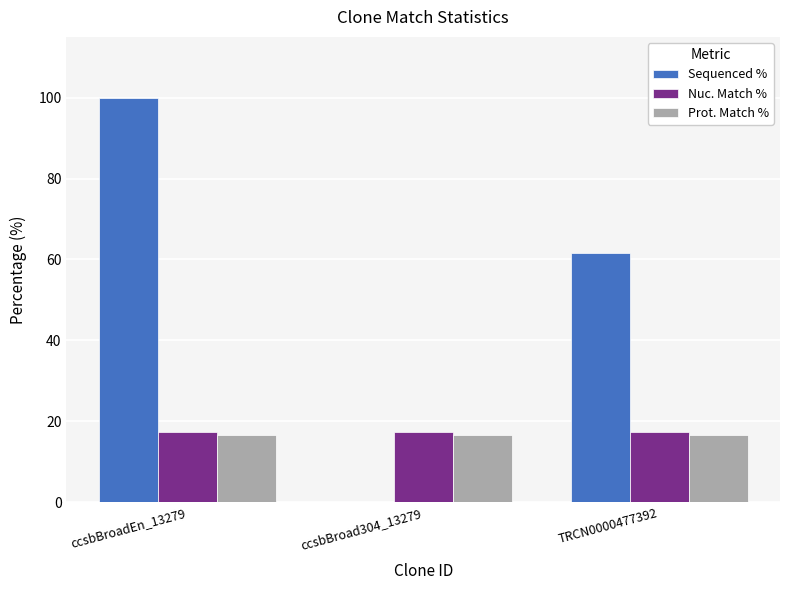

Between ccsbBroad304_13279 and TRCN0000477392, which series saw the biggest shift?

Sequenced %